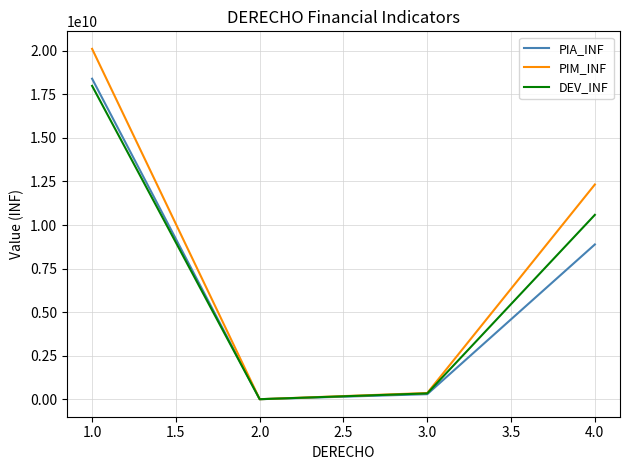

True or false: DEV_INF and PIA_INF intersect in this chart.

True